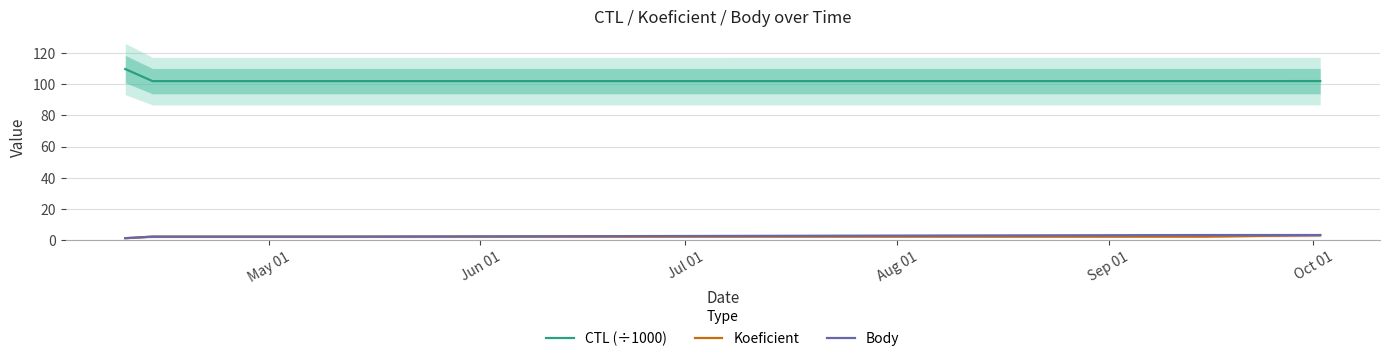

Reading right to left, what are all the values shown in this chart?

CTL (÷1000): 102.1	102.1	102.1	102.1	109.9
Koeficient: 3.0	2.0	2.0	2.0	1.0
Body: 3.0	3.0	2.0	2.0	1.0